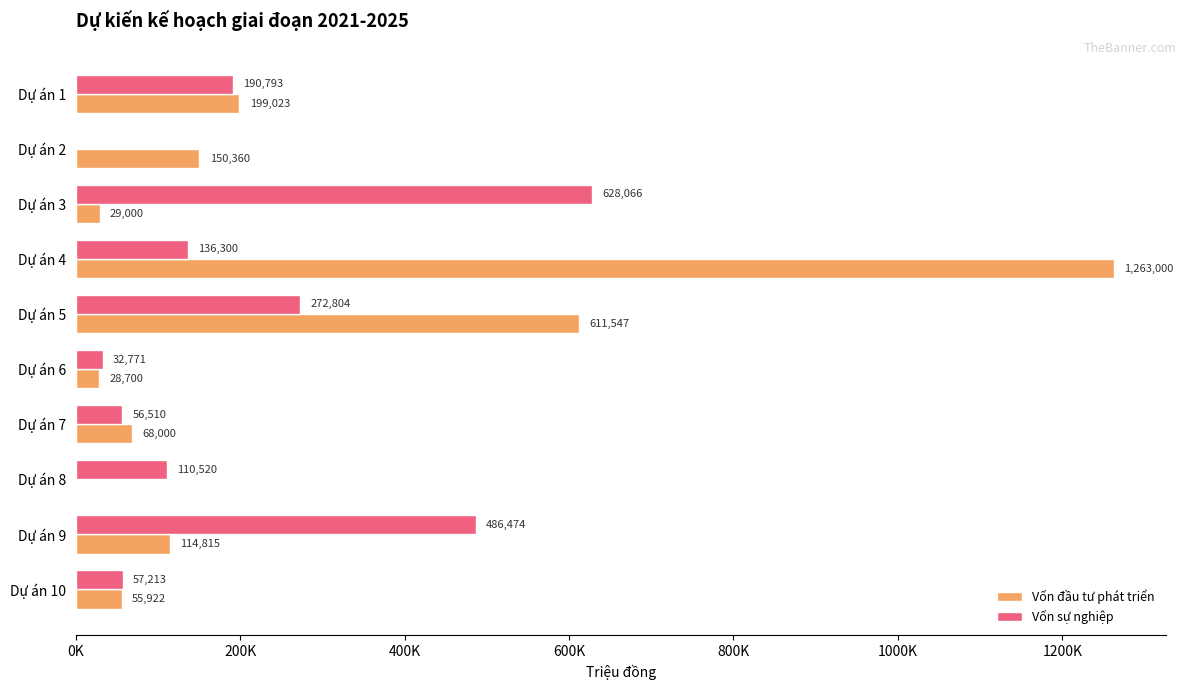

What are all the series names shown in the legend?

Vốn đầu tư phát triển, Vốn sự nghiệp